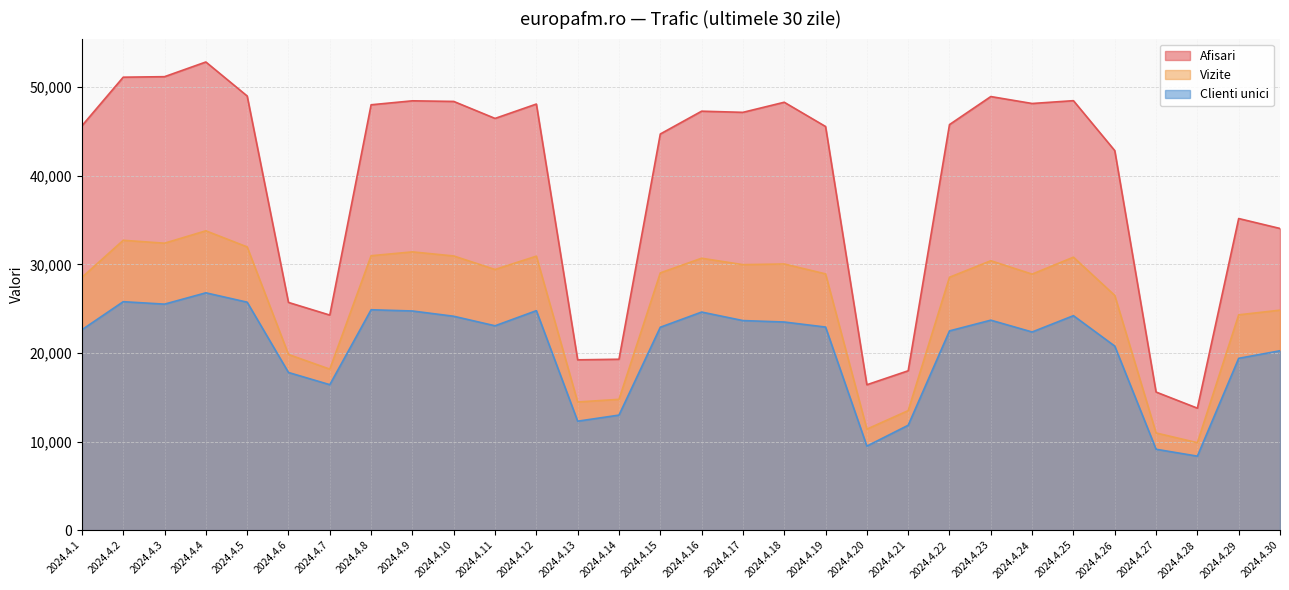

List the series in order of their overall mean, lowest first.

Clienti unici, Vizite, Afisari